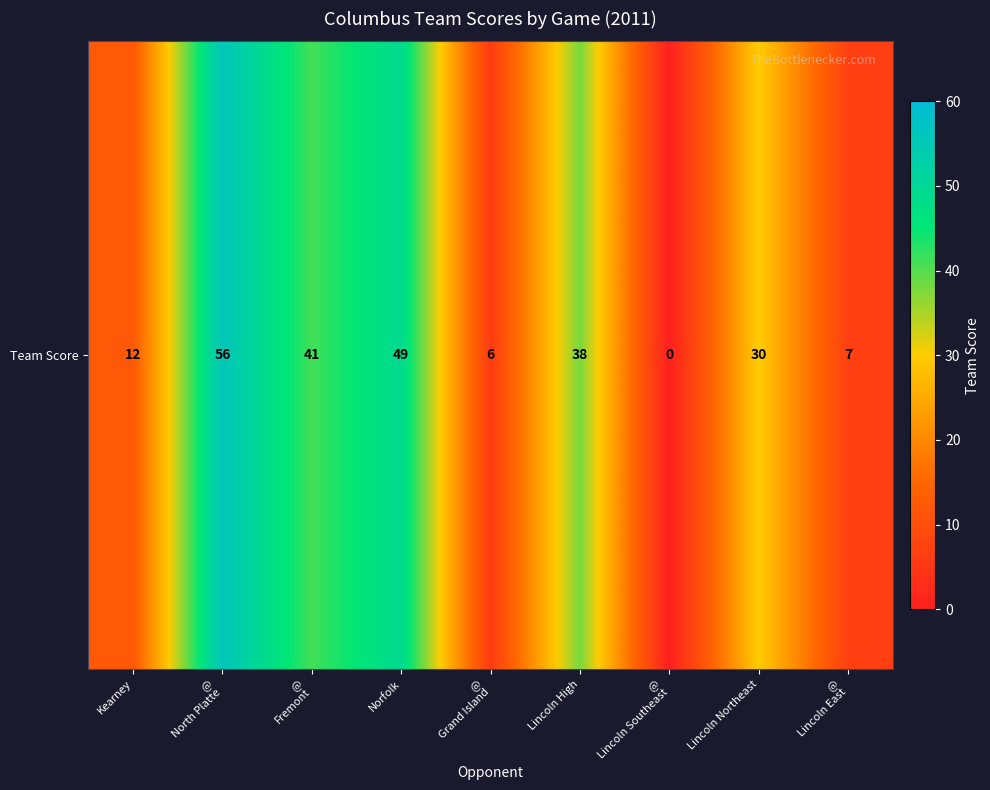

True or false: the data shows 10 at @
Grand Island.

False